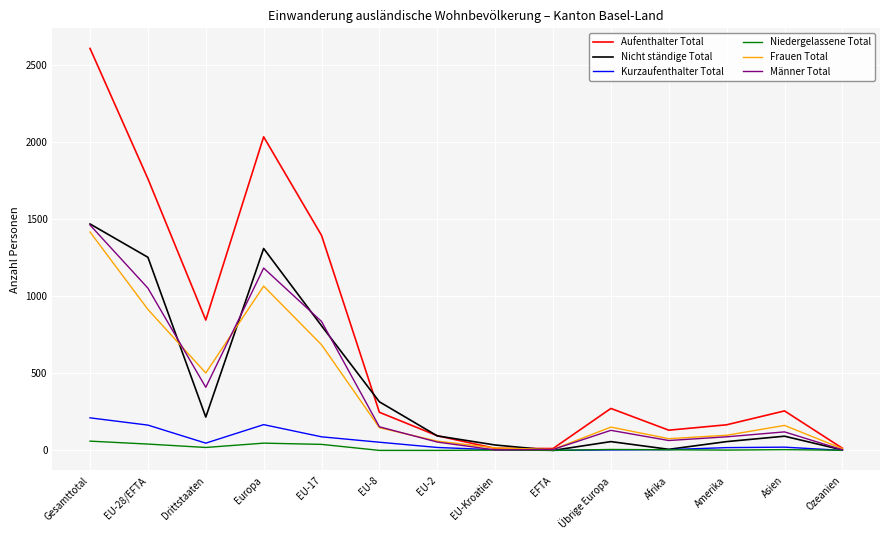

How many categories are shown in the chart?

14